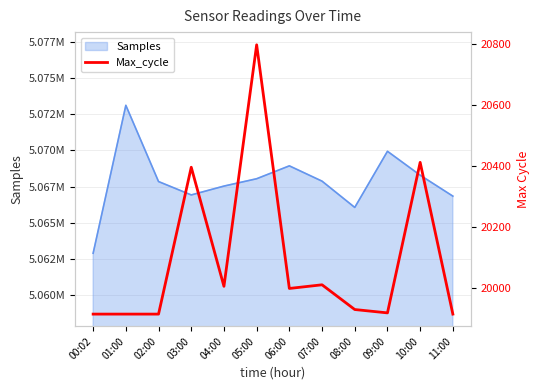

The value at 07:00 is 20012. True or false?

True